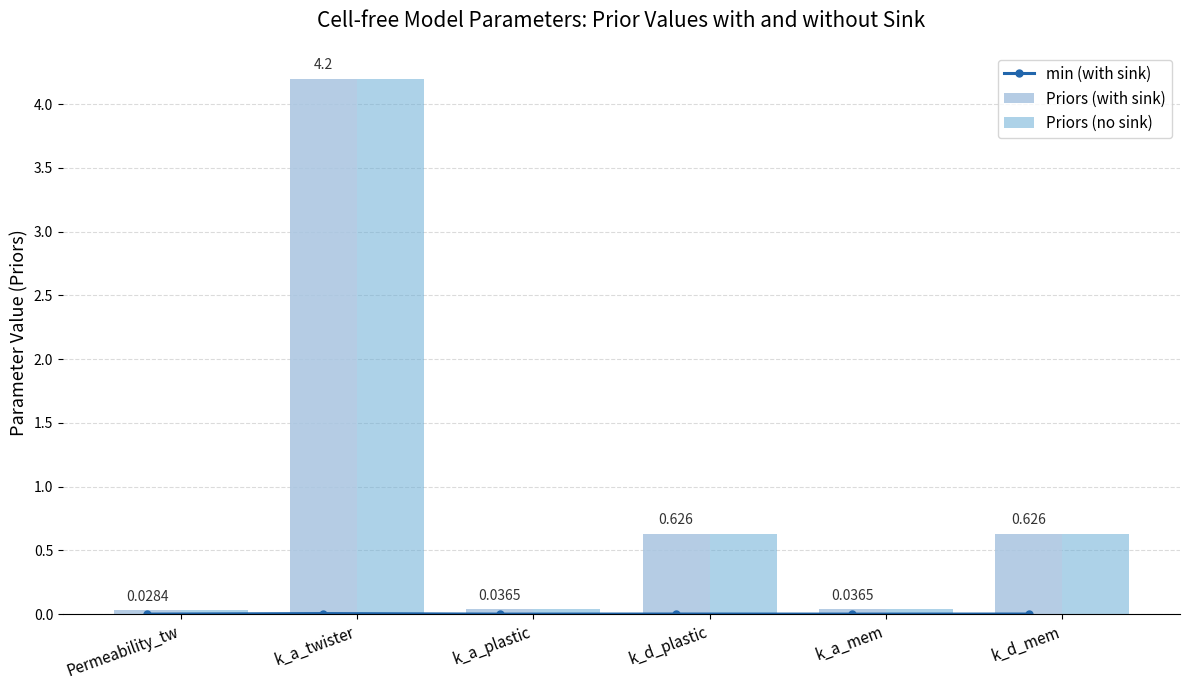

At which label does Priors (no sink) reach its peak?

k_a_twister